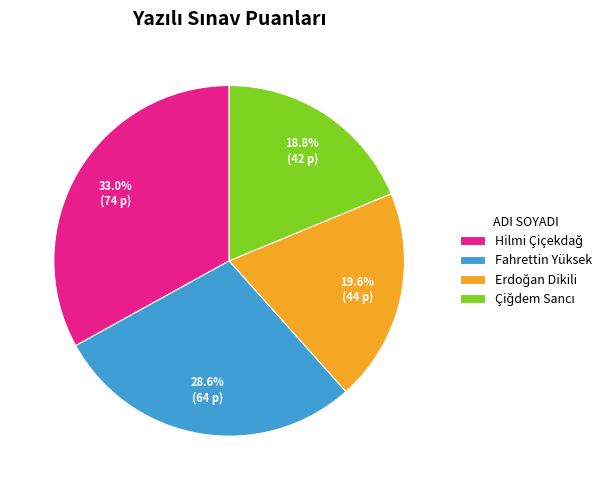

Does Fahrettin Yüksek account for over 50% of the chart?

No